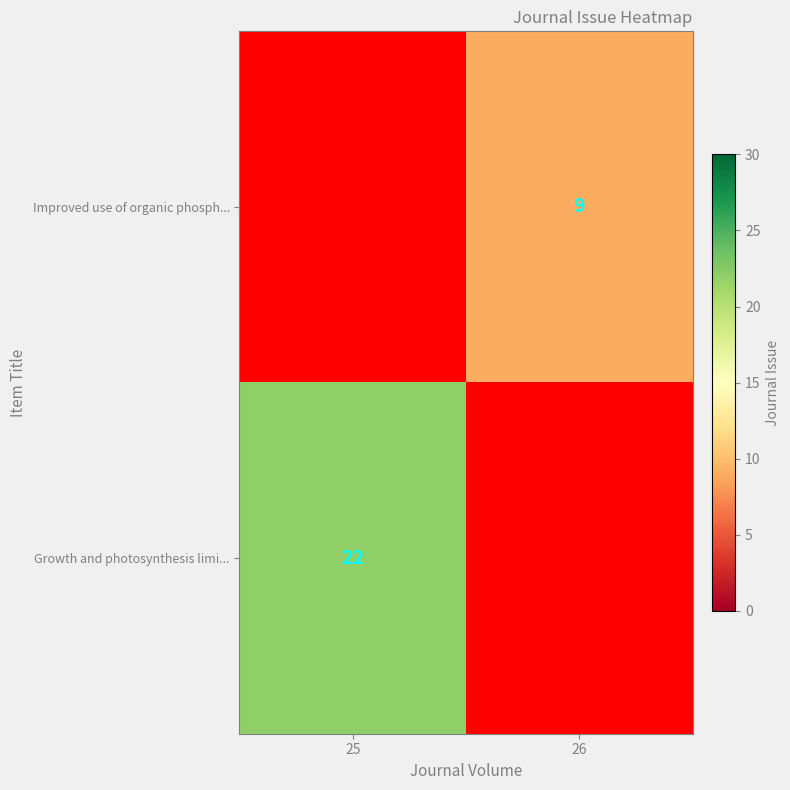

The value of Growth and photosynthesis limi... at 25 is 34. True or false?

False